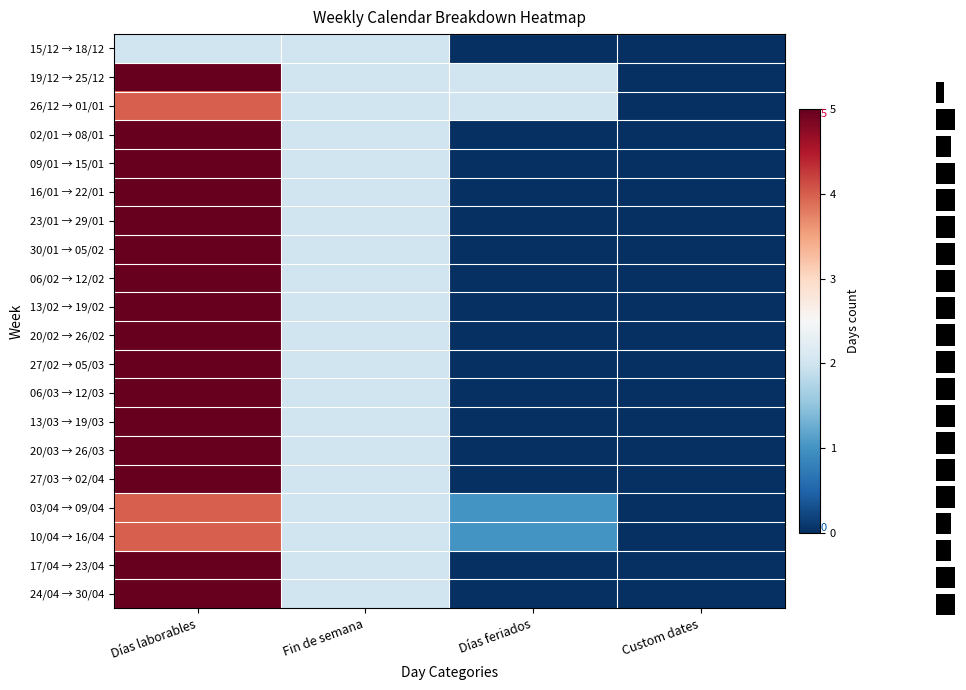

List the labels in order of 27/02 → 05/03 value, largest first.

Días laborables, Fin de semana, Días feriados, Custom dates